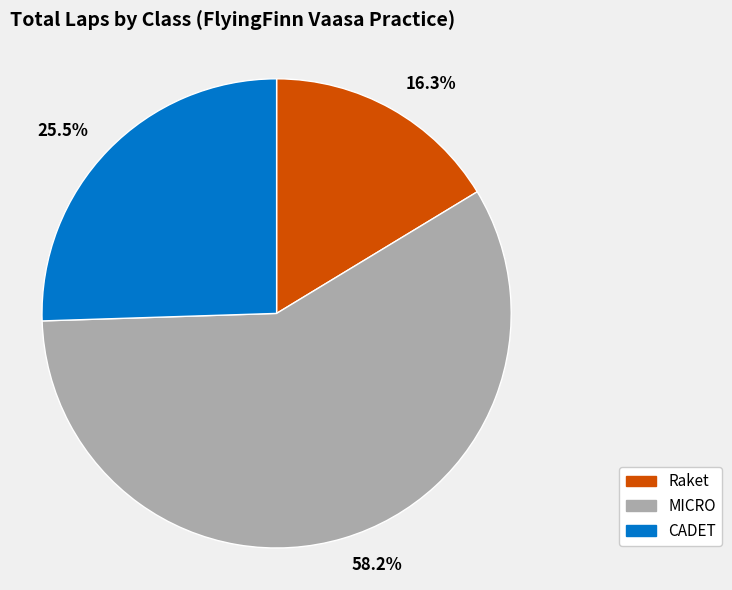

Which category has the biggest portion of the pie?

MICRO